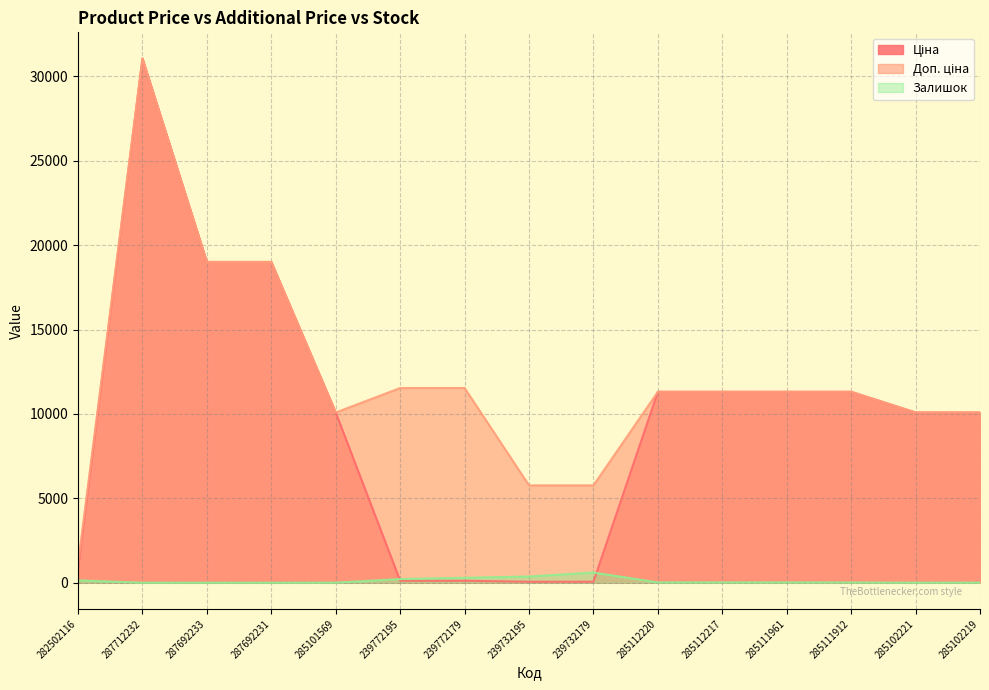

At which category does the chart reach its minimum across all series?

287712232